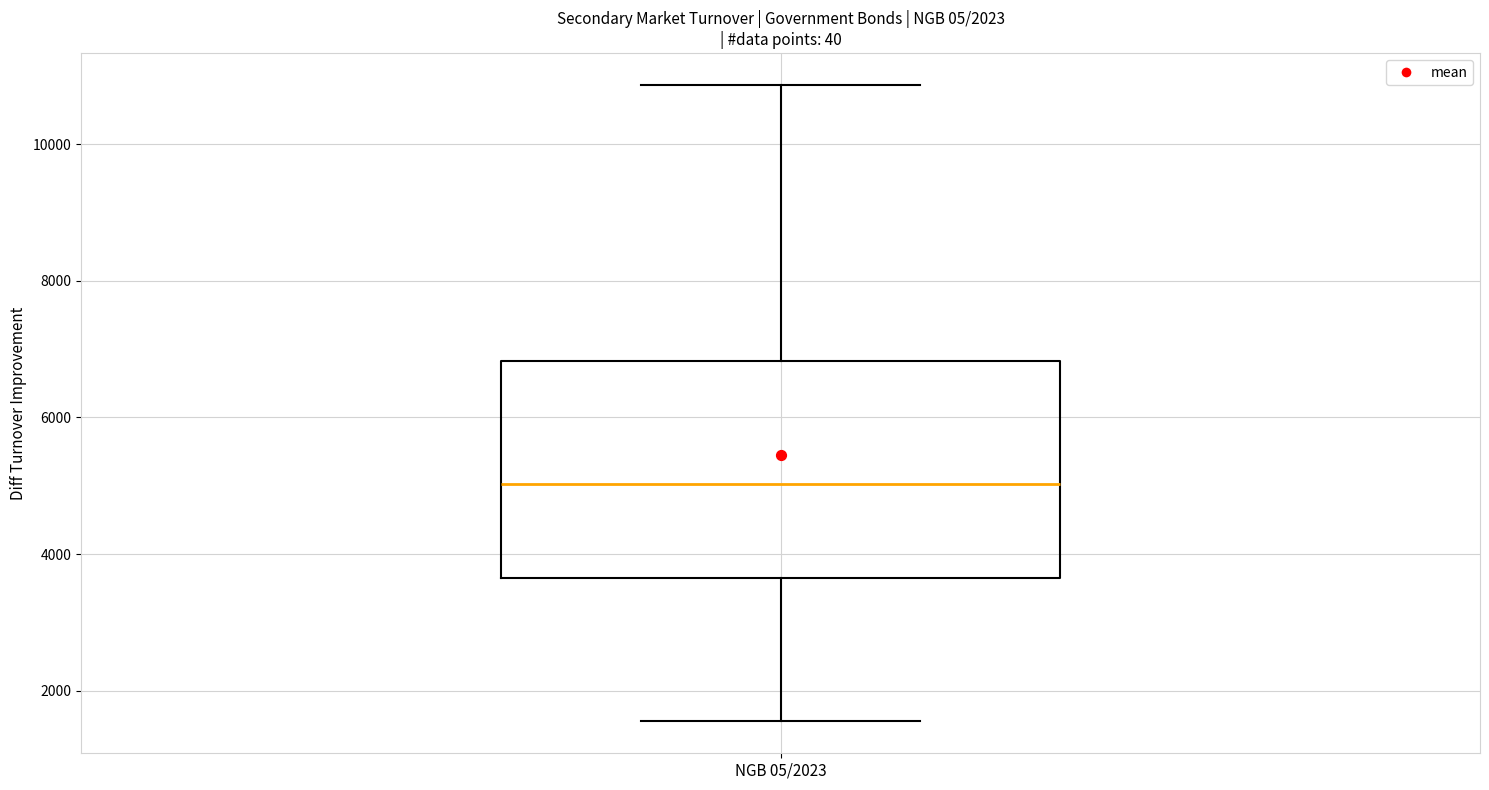

Transcribe this box plot: give where the median line is, the range the box spans, and where the two whiskers end, as read against the y-axis. The values are not printed on the chart, so give them approximately, as read against the axis.

median 5000, box 3600 to 6800, whiskers 1600 to 10800